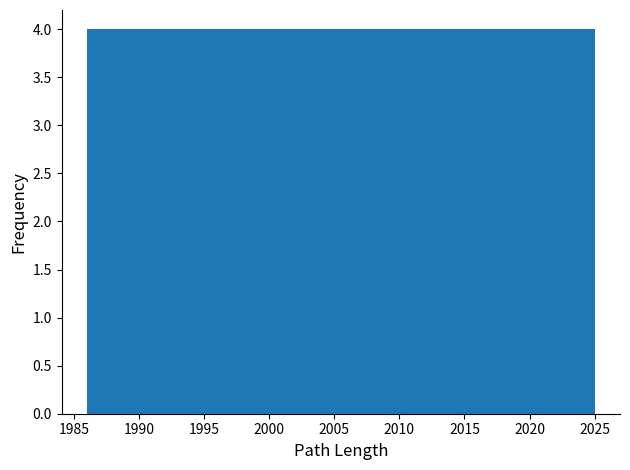

How tall is the bar that spans 1993.8 to 1997.7 on the x-axis? Neither the bar edges nor the heights are printed on the chart, so give them approximately, as read against the axes.

4